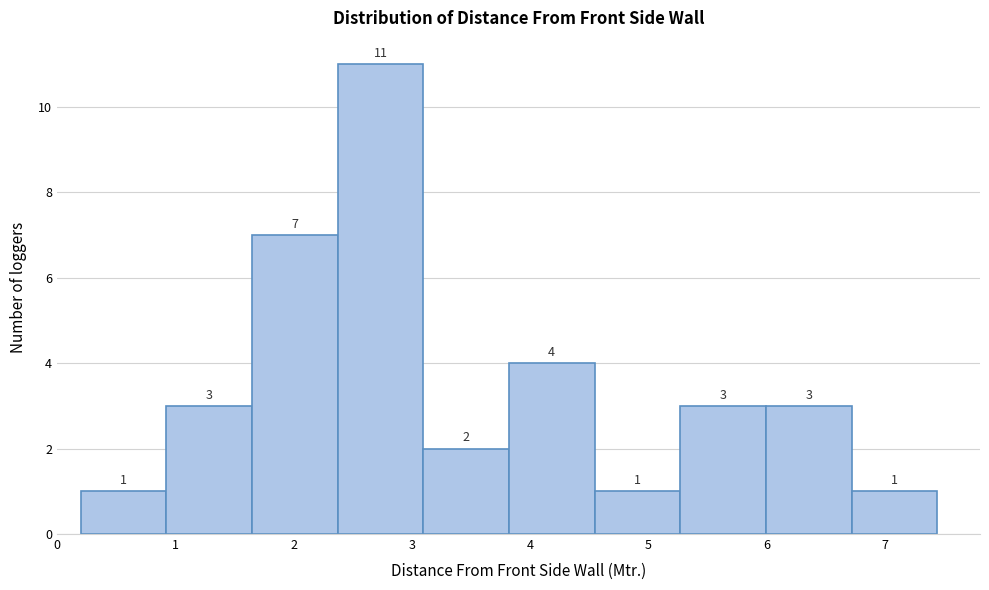

Reading left to right, transcribe this chart: for each bar, give the range it covers on the x-axis and its height. The bar edges are not printed on the chart, so give them approximately, as read against the axis.

0.2 to 0.9: 1
0.9 to 1.6: 3
1.6 to 2.4: 7
2.4 to 3.1: 11
3.1 to 3.8: 2
3.8 to 4.5: 4
4.5 to 5.3: 1
5.3 to 6.0: 3
6.0 to 6.7: 3
6.7 to 7.4: 1